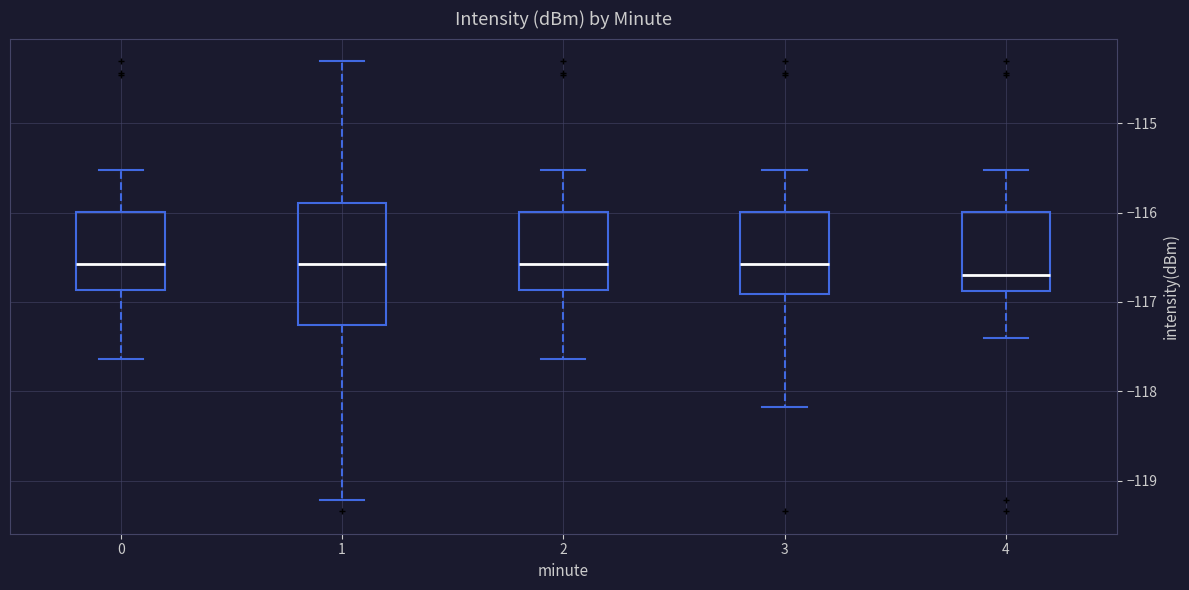

Reading left to right, read every box against the y-axis: the position of its median line, the range the box covers, and the ends of its whiskers. The values are not printed on the chart, so give them approximately, as read against the axis.

0: median -116.6, box -116.9 to -116.0, whiskers -117.6 to -115.5
1: median -116.6, box -117.3 to -115.9, whiskers -119.2 to -114.3
2: median -116.6, box -116.9 to -116.0, whiskers -117.6 to -115.5
3: median -116.6, box -116.9 to -116.0, whiskers -118.2 to -115.5
4: median -116.7, box -116.9 to -116.0, whiskers -117.4 to -115.5